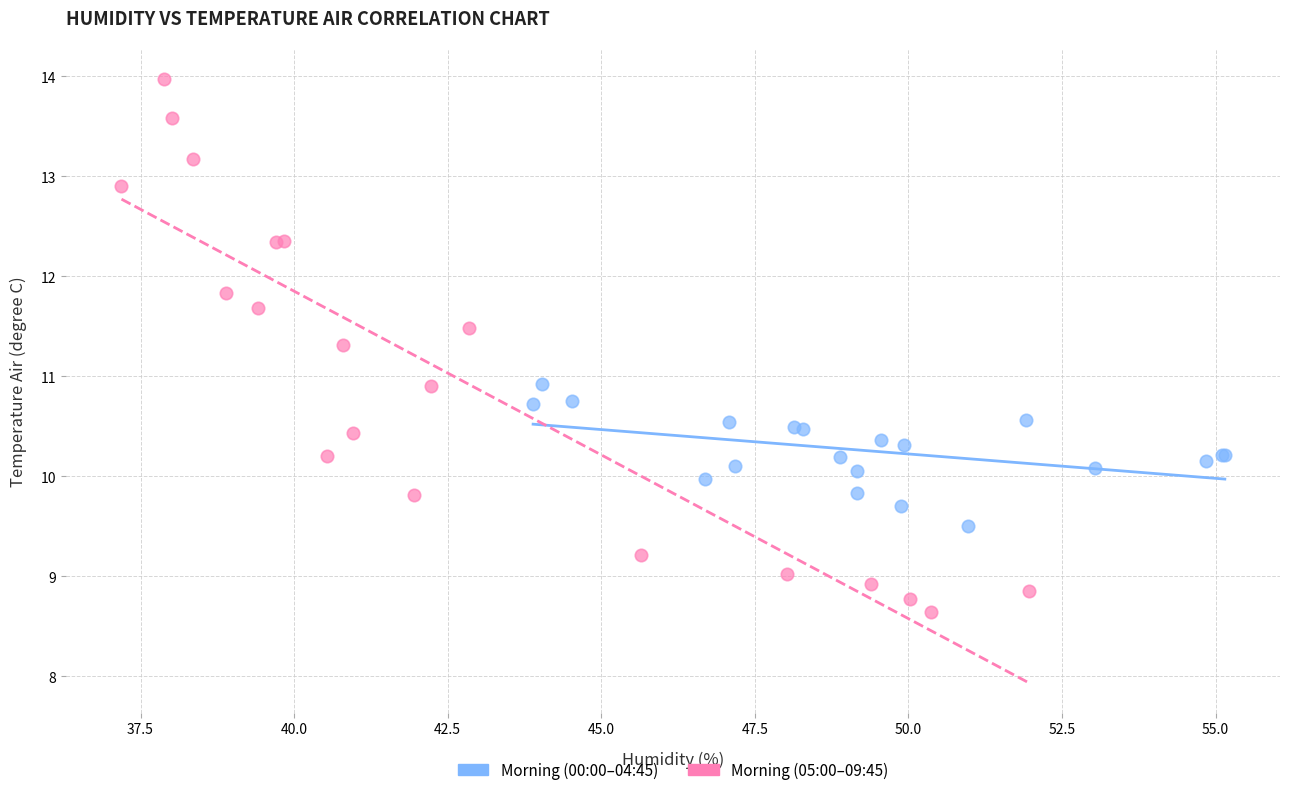

Which series has the widest spread of Y values?

Morning (05:00–09:45)